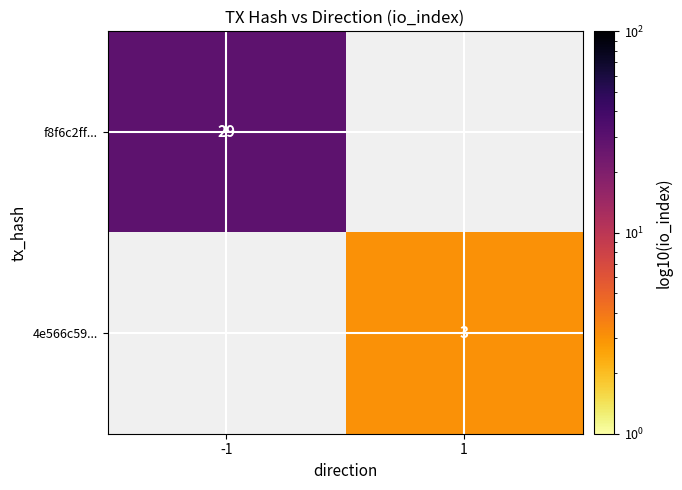

How many data points does each series have?

2